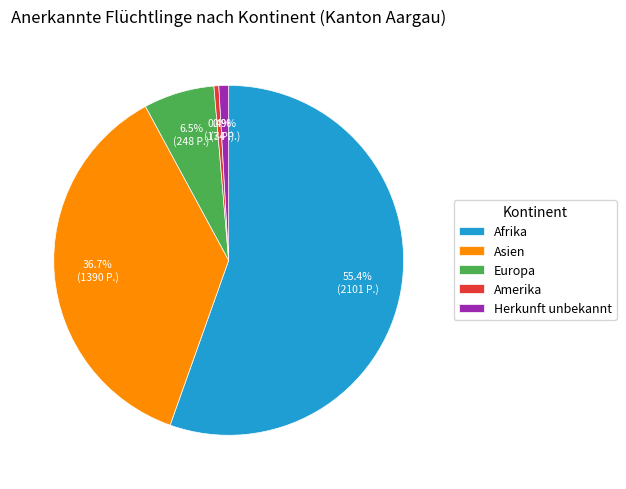

Between Asien and Afrika, which is larger?

Afrika